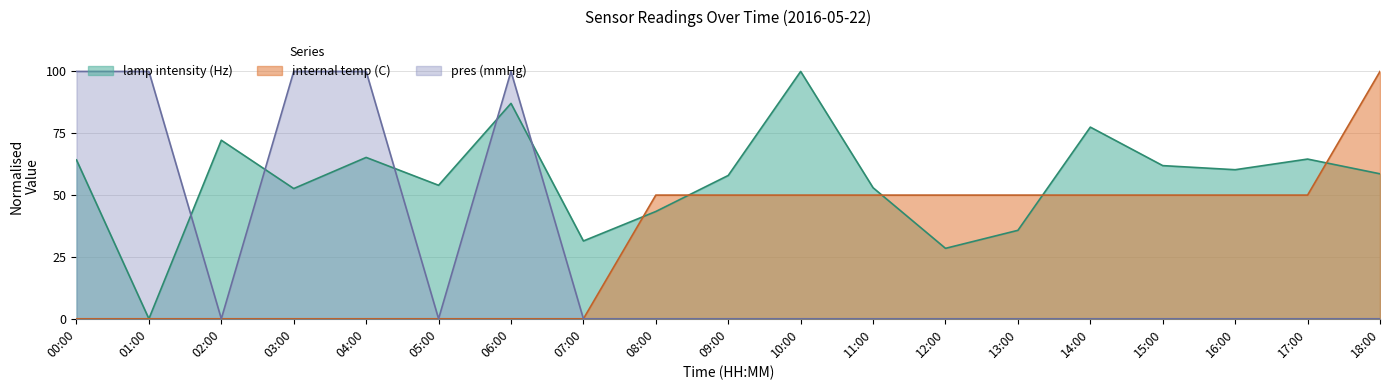

What is the spread (max minus min) of values at 10:00?

100.0